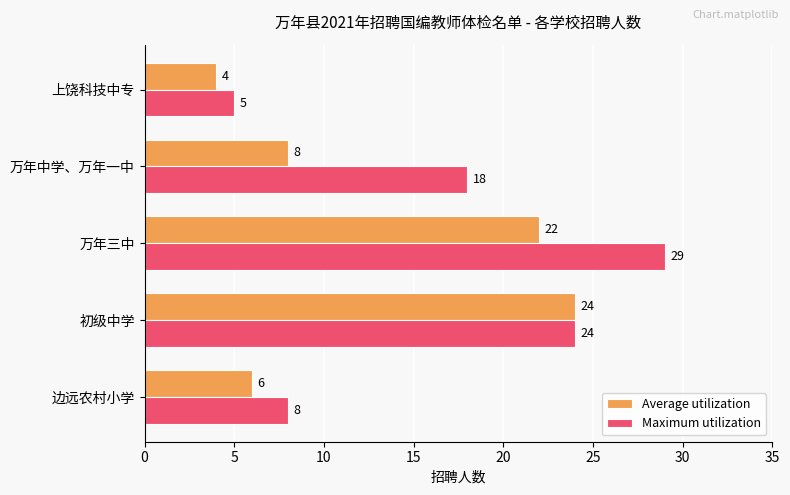

At which label is Average utilization closest to 14?

万年中学、万年一中